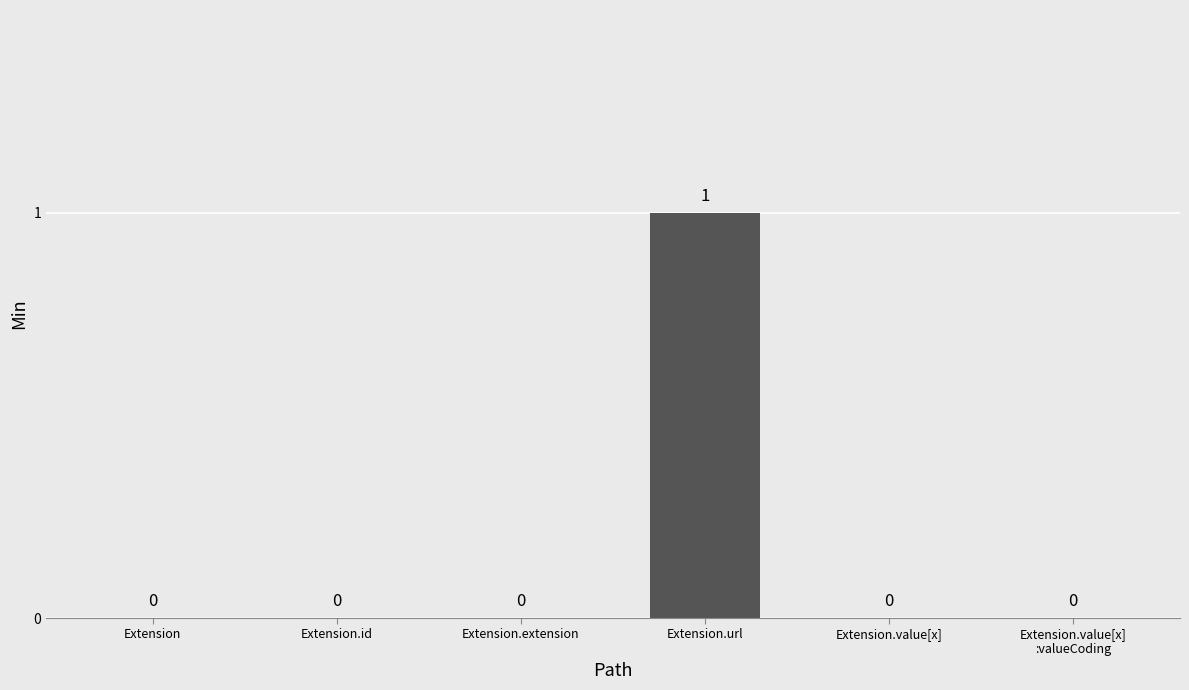

How many categories are shown in the chart?

6